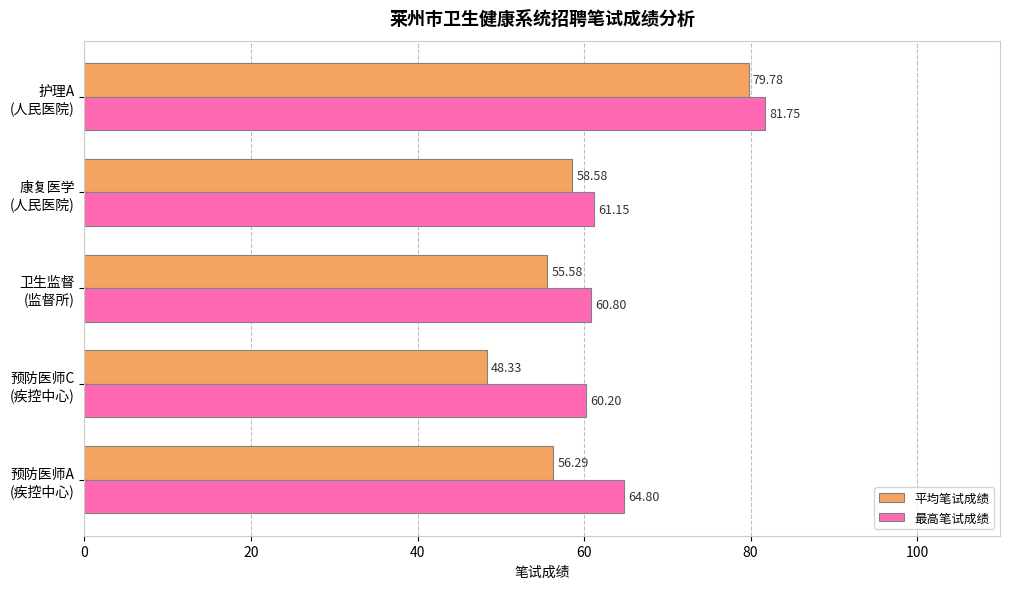

What is the sum of all 最高笔试成绩 values?

328.7